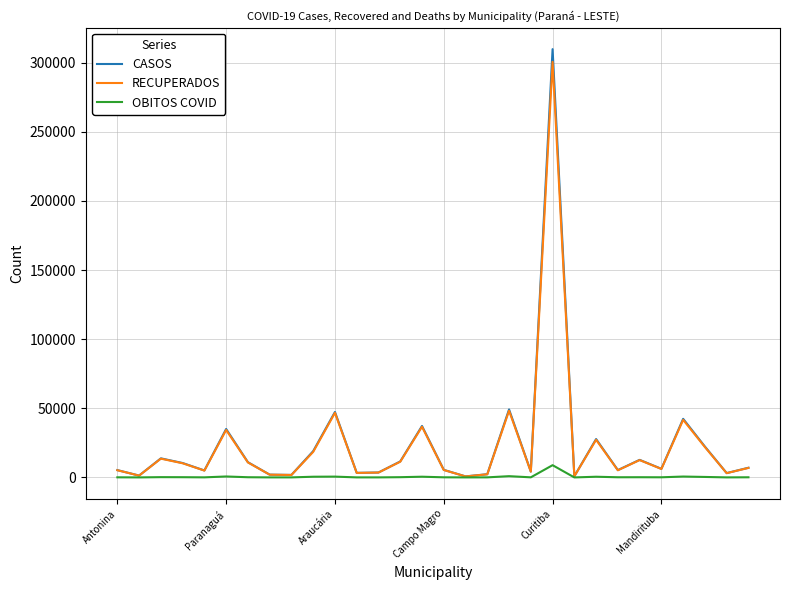

What is the maximum value shown in the chart?

309822